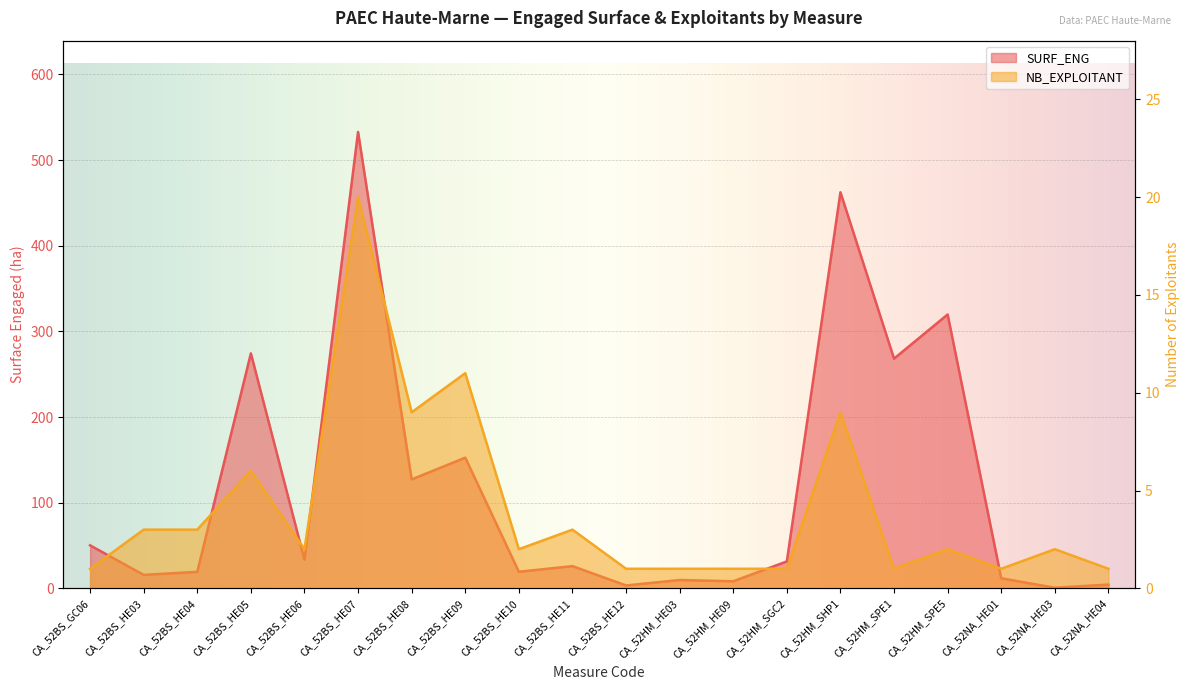

Reading left to right, extract all data points from this chart.

SURF_ENG: 50.2	15.7	19.2	274.3	33.4	532.8	127.1	152.6	19.3	25.9	3.4	9.7	8.2	31.4	462.4	268.1	319.7	11.7	0.7	4.4
NB_EXPLOITANT: 1.0	3.0	3.0	6.0	2.0	20.0	9.0	11.0	2.0	3.0	1.0	1.0	1.0	1.0	9.0	1.0	2.0	1.0	2.0	1.0